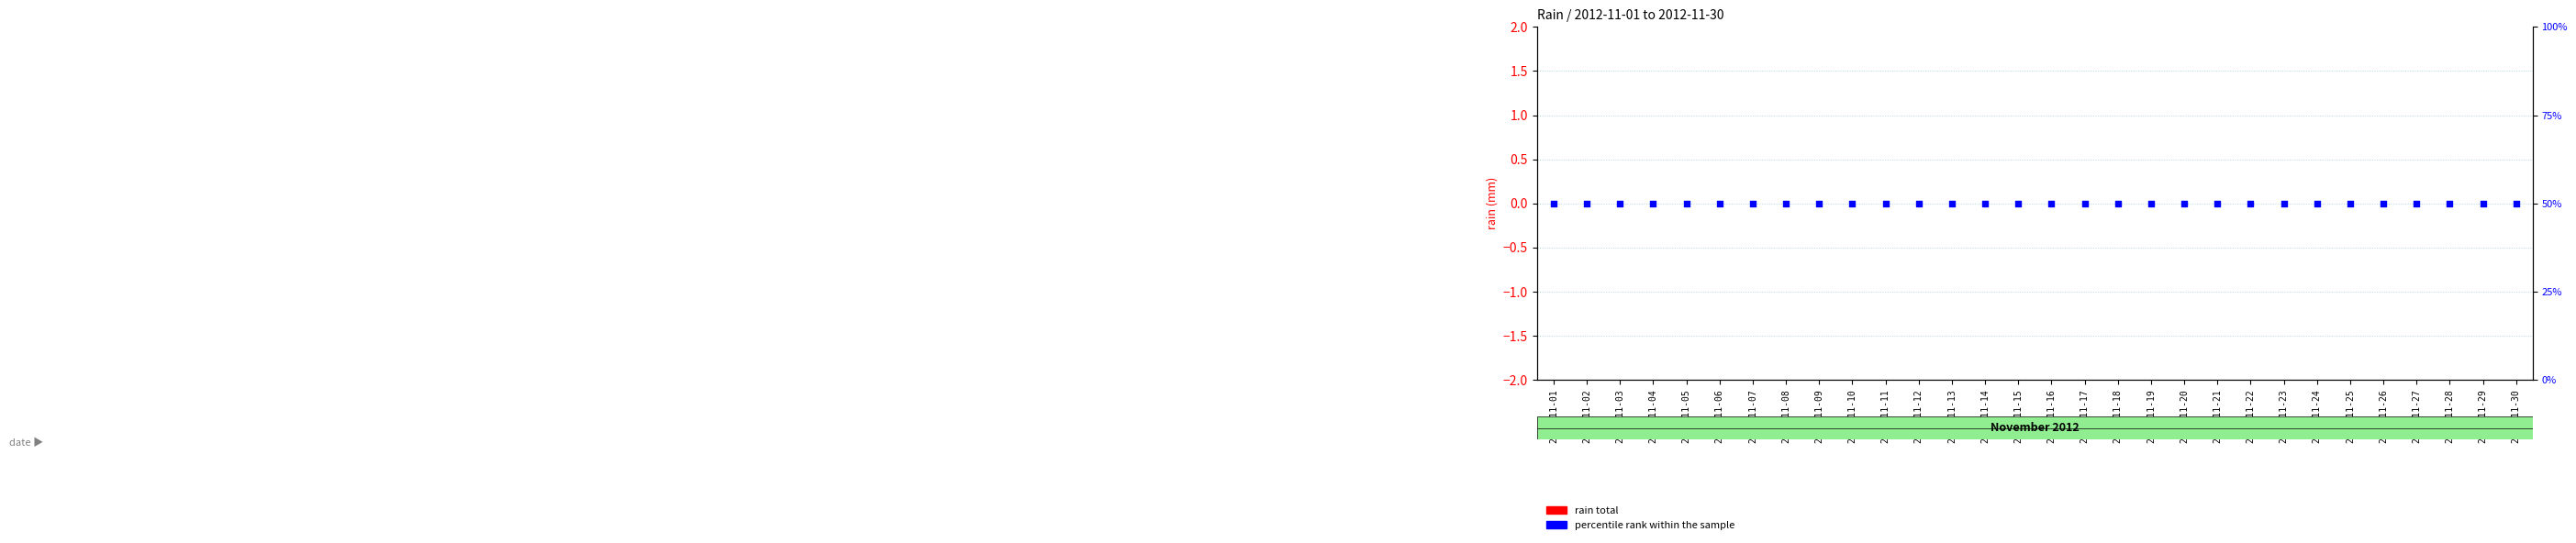

Which series contains the highest Y value?

percentile rank within the sample